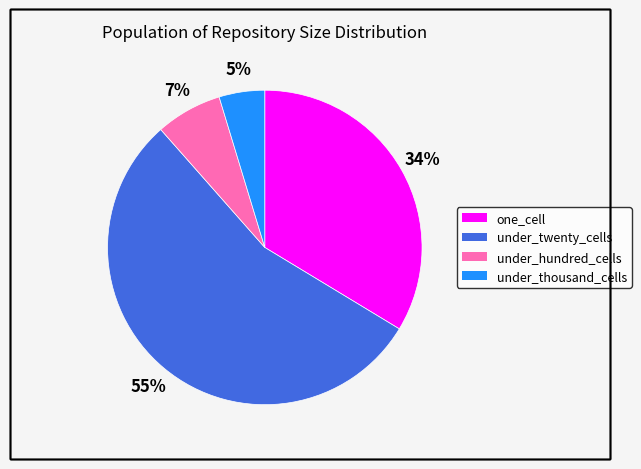

Which category has the biggest portion of the pie?

under_twenty_cells